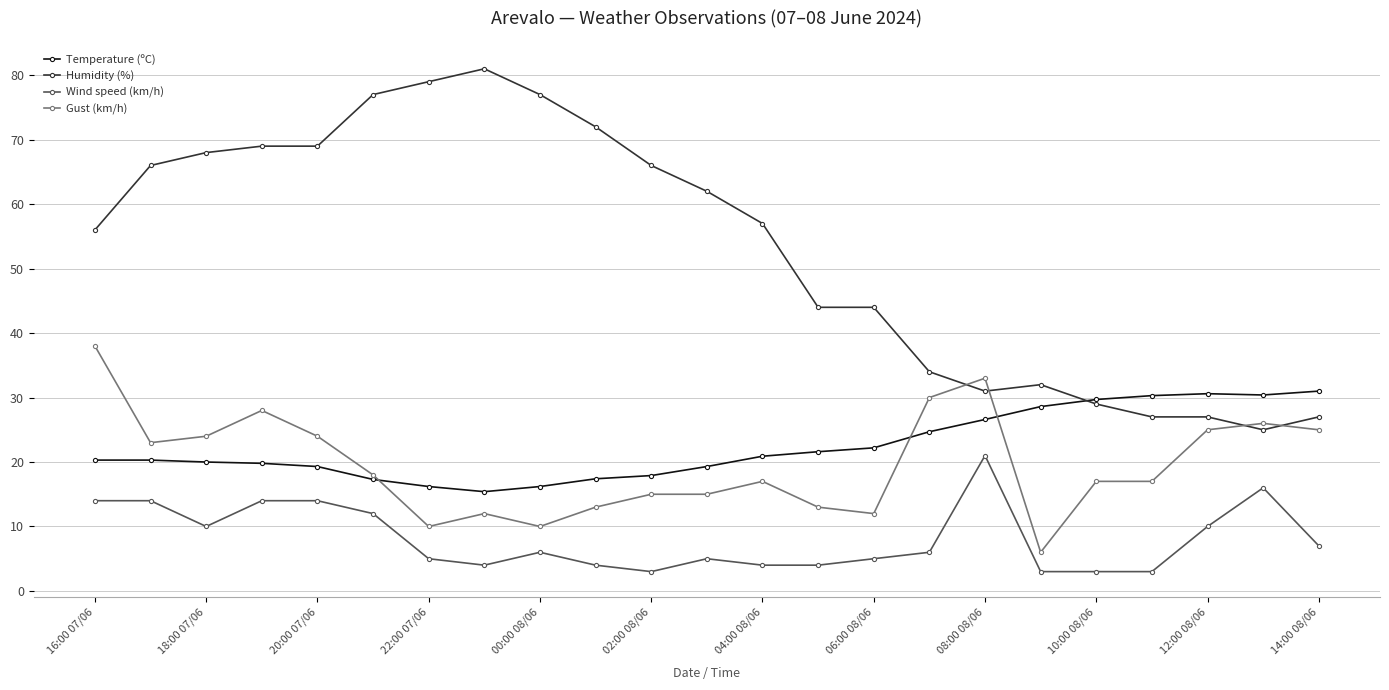

Which series has the widest spread of values?

Humidity (%)